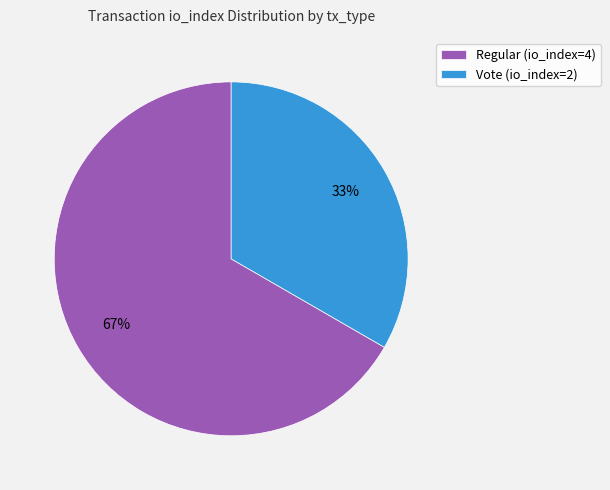

What percentage is the Regular (io_index=4) slice, to the nearest percent?

67%